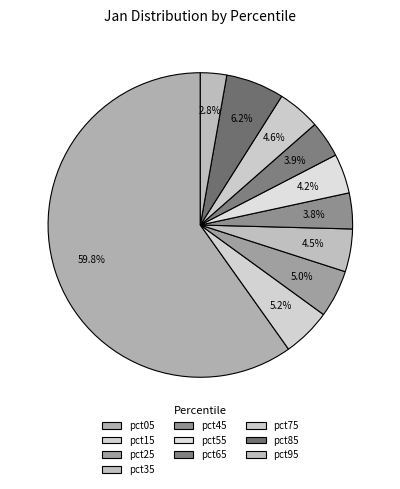

How much of the chart is everything except pct05?

40.2%